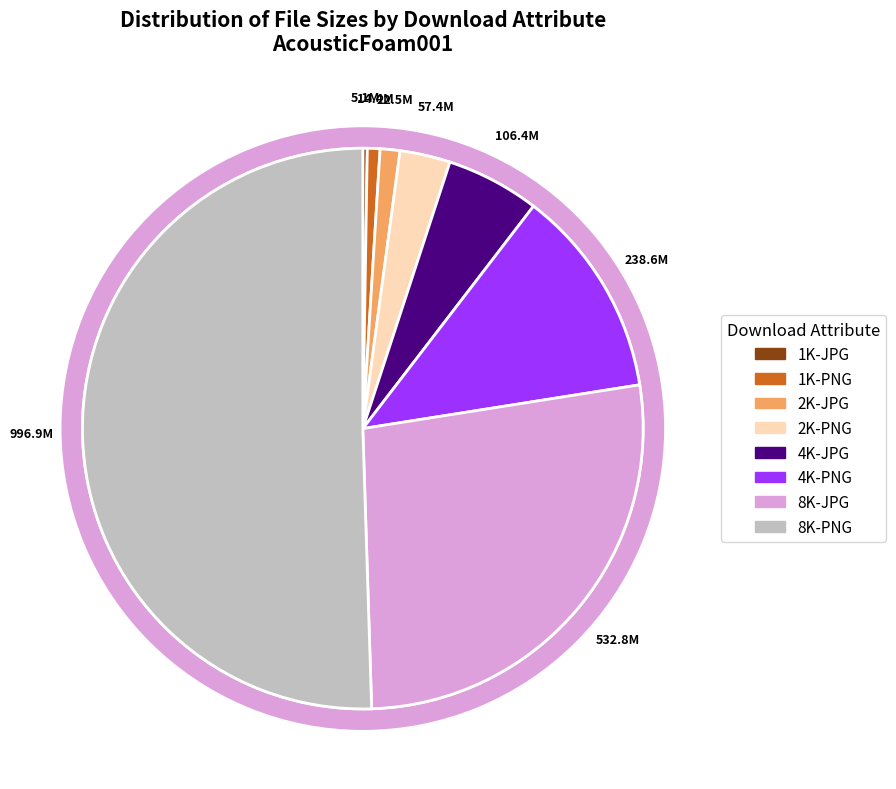

To the nearest percent, what is the combined percentage of 4K-PNG and 2K-JPG?

13%